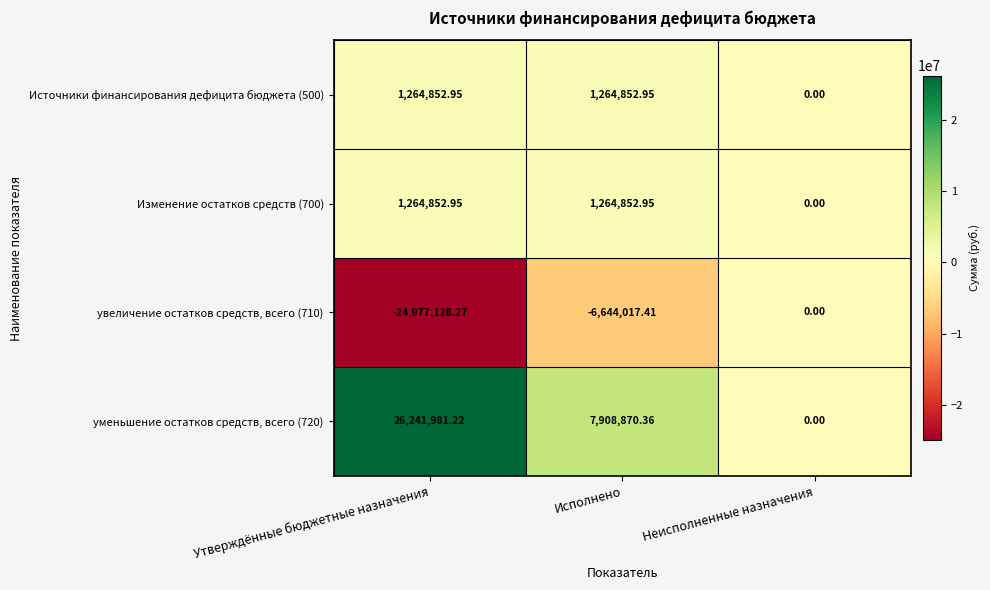

Rank the categories by уменьшение остатков средств, всего (720) value from highest to lowest.

Утверждённые бюджетные назначения, Исполнено, Неисполненные назначения